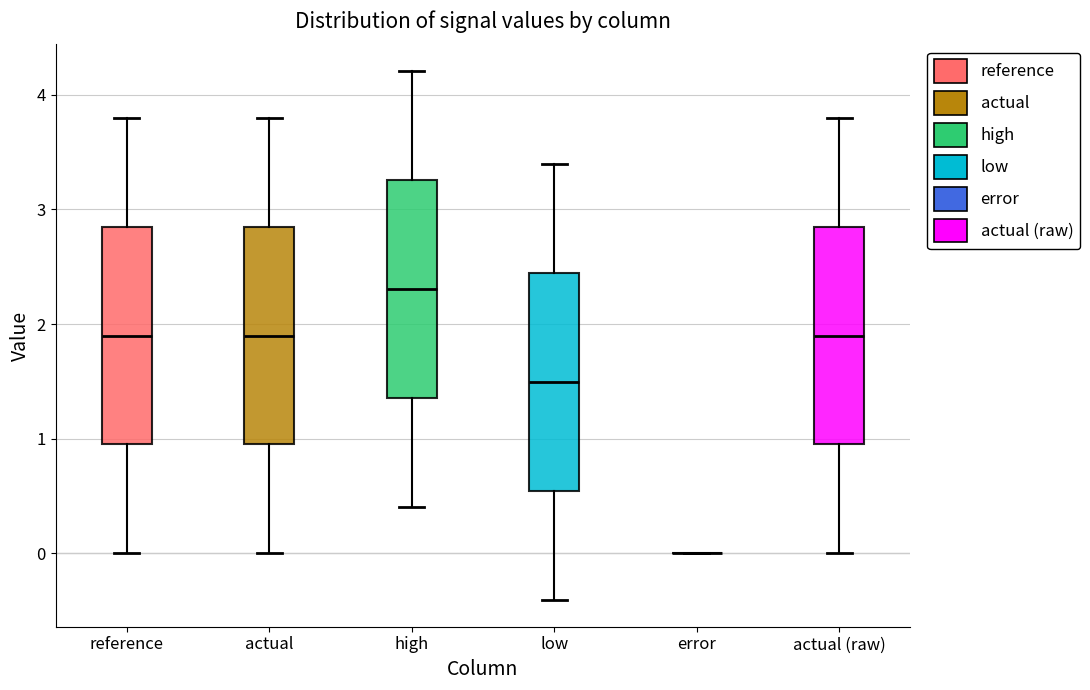

Reading left to right, transcribe this box plot: for each box, give where its median line is, the range the box spans, and where its two whiskers end, as read against the y-axis. The values are not printed on the chart, so give them approximately, as read against the axis.

reference: median 1.9, box 0.9 to 2.8, whiskers 0.0 to 3.8
actual: median 1.9, box 0.9 to 2.8, whiskers 0.0 to 3.8
high: median 2.3, box 1.4 to 3.3, whiskers 0.4 to 4.2
low: median 1.5, box 0.5 to 2.4, whiskers -0.4 to 3.4
error: box collapsed to a line at 0.0, whiskers 0.0 to 0.0
actual (raw): median 1.9, box 0.9 to 2.8, whiskers 0.0 to 3.8